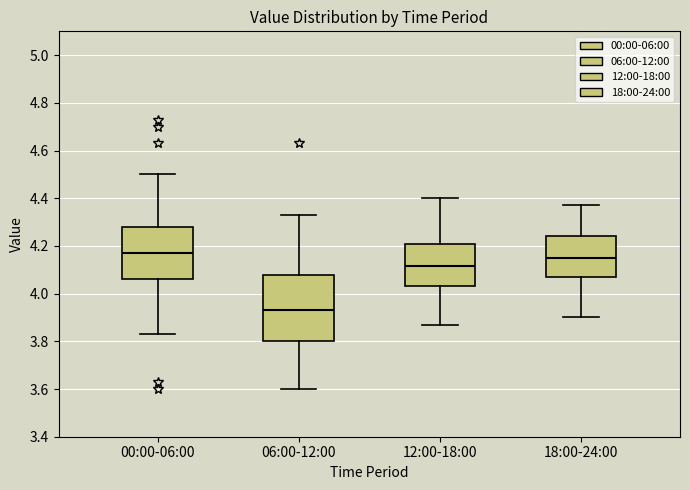

Reading left to right, read every box against the y-axis: the position of its median line, the range the box covers, and the ends of its whiskers. The values are not printed on the chart, so give them approximately, as read against the axis.

00:00-06:00: median 4.18, box 4.06 to 4.28, whiskers 3.84 to 4.50
06:00-12:00: median 3.94, box 3.80 to 4.08, whiskers 3.60 to 4.34
12:00-18:00: median 4.12, box 4.04 to 4.20, whiskers 3.88 to 4.40
18:00-24:00: median 4.16, box 4.08 to 4.24, whiskers 3.90 to 4.38